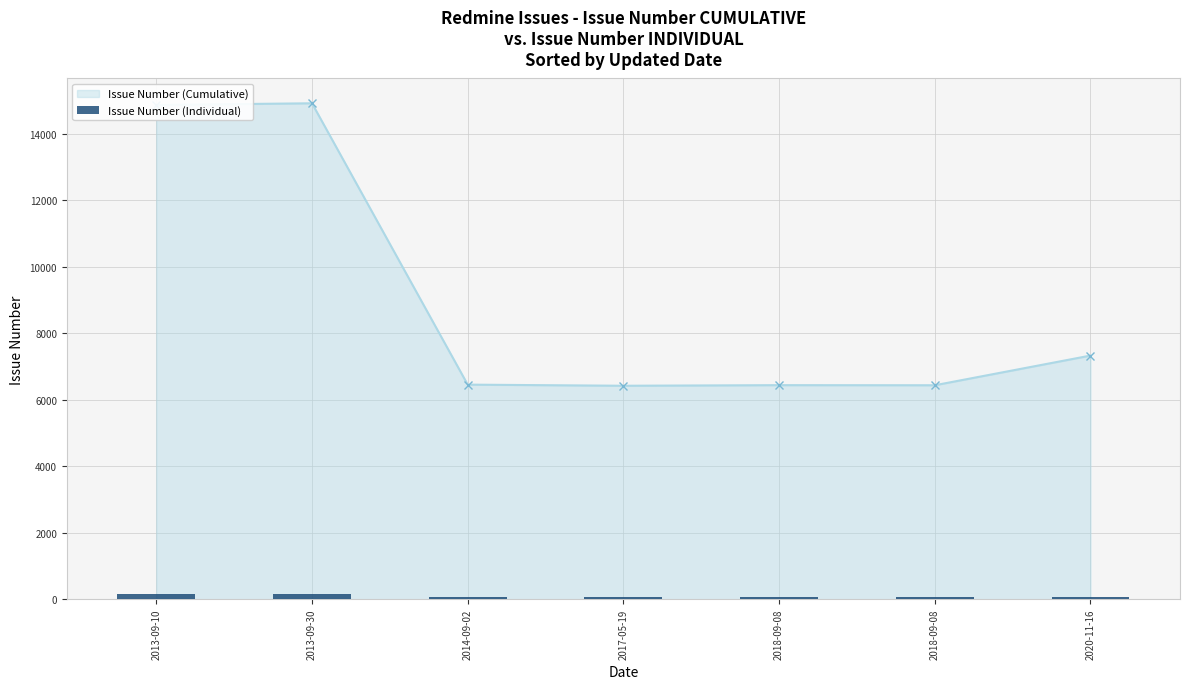

Where is the data nearest to the value 106?

2020-11-16